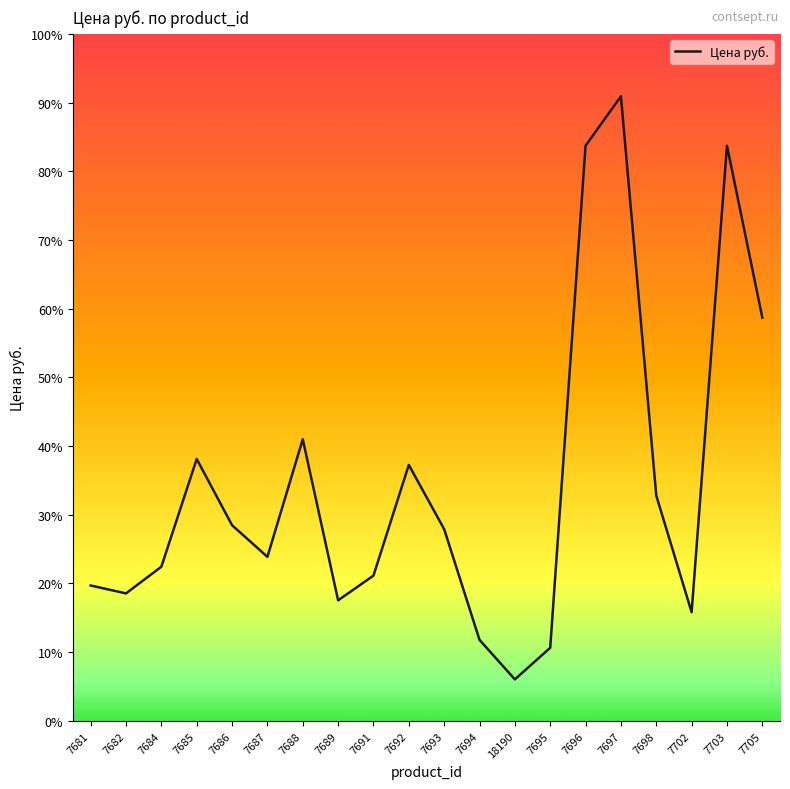

What is the label of the 12th point from the right?

7691